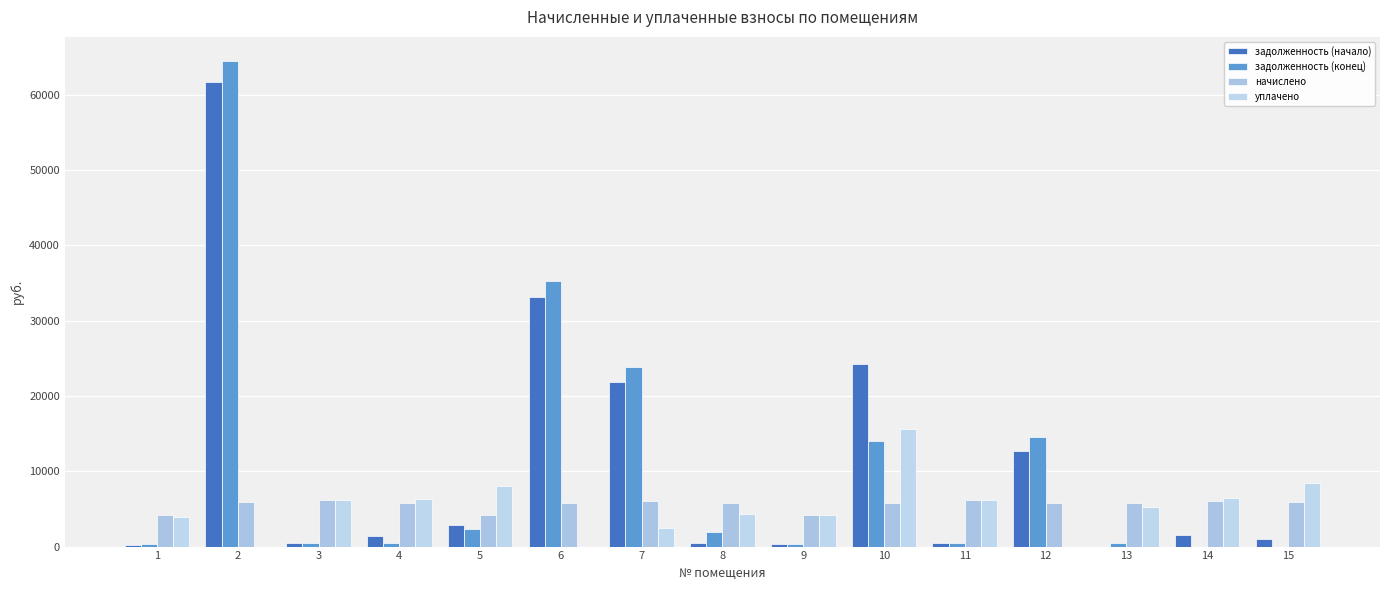

Which series has the largest range (max minus min)?

задолженность (конец)